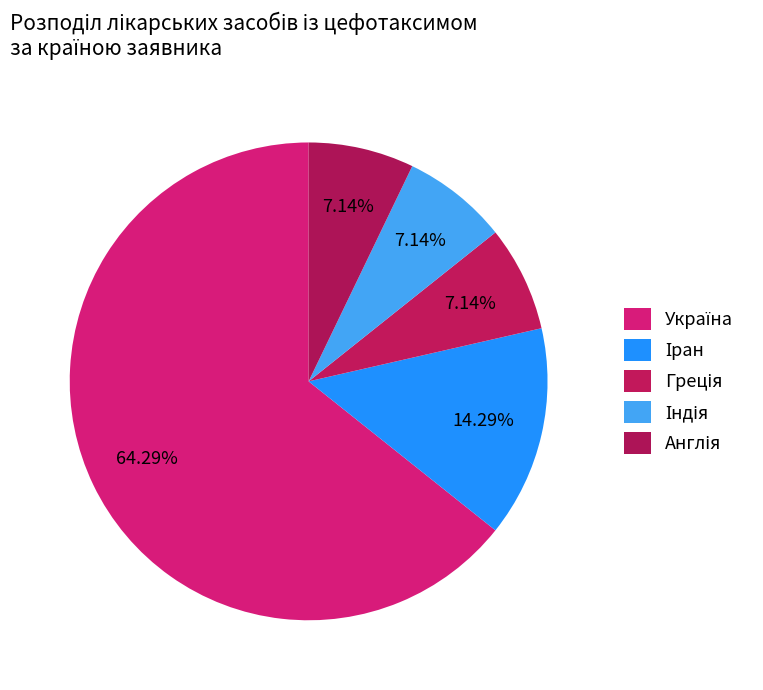

Which has a higher value, Україна or Греція?

Україна